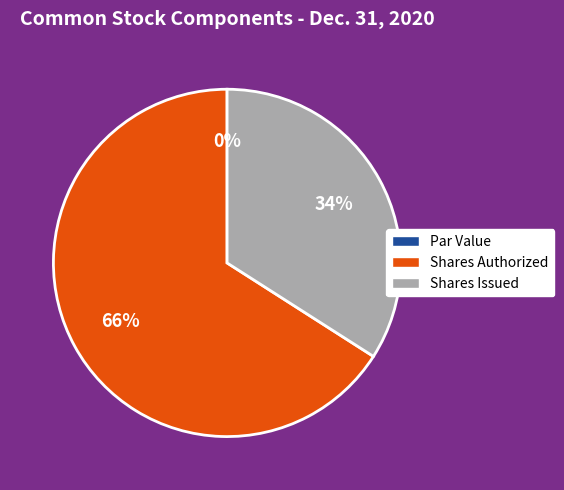

The Common stock, shares authorized slice represents 57% of the pie. True or false?

False